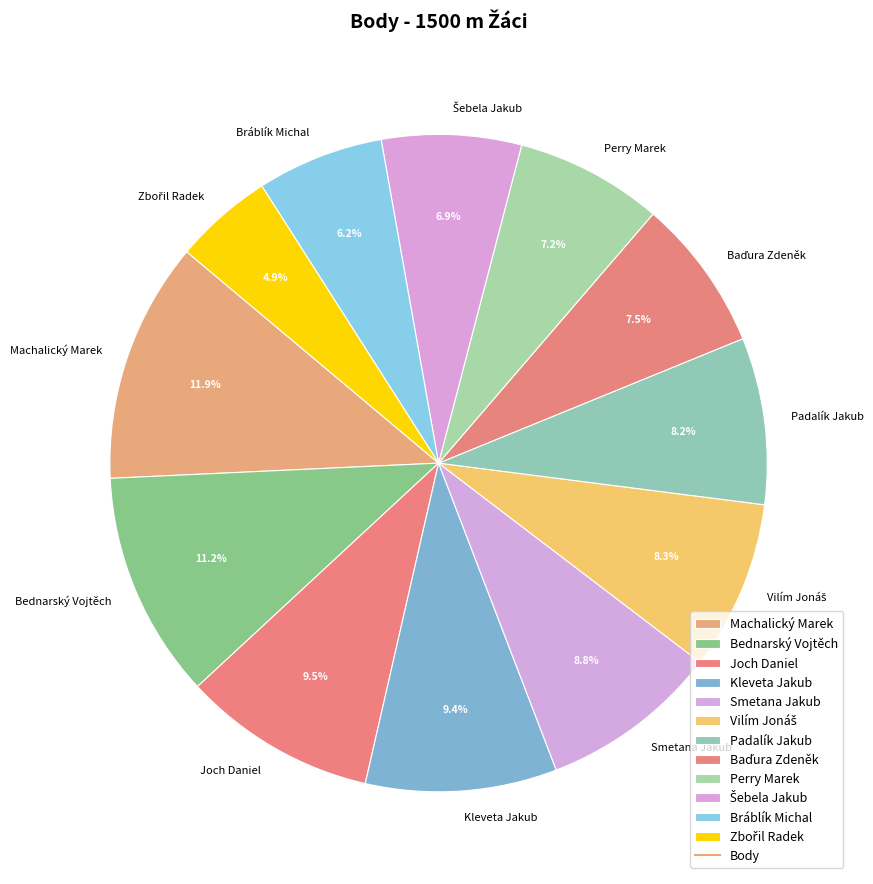

Which slice is the largest?

Machalický Marek